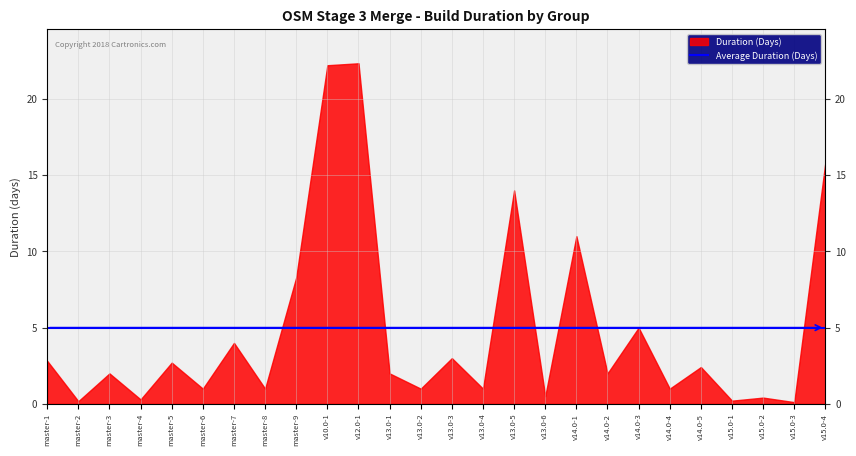

In duration, how many points are lower than both neighbors (excluding endpoints)?

11